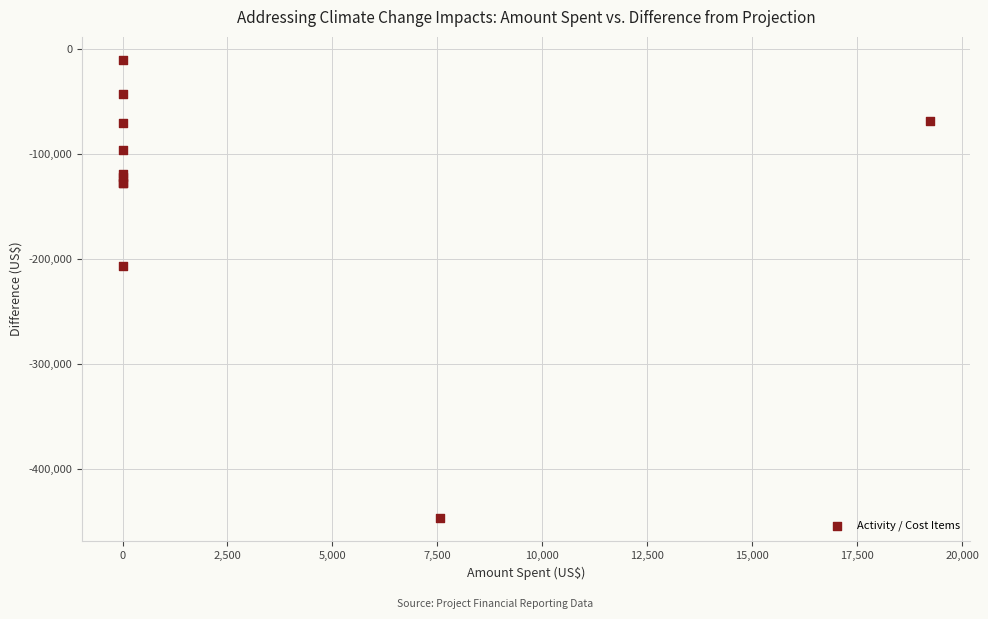

What Y value in the scatter plot is closest to -228737?

-206609.9